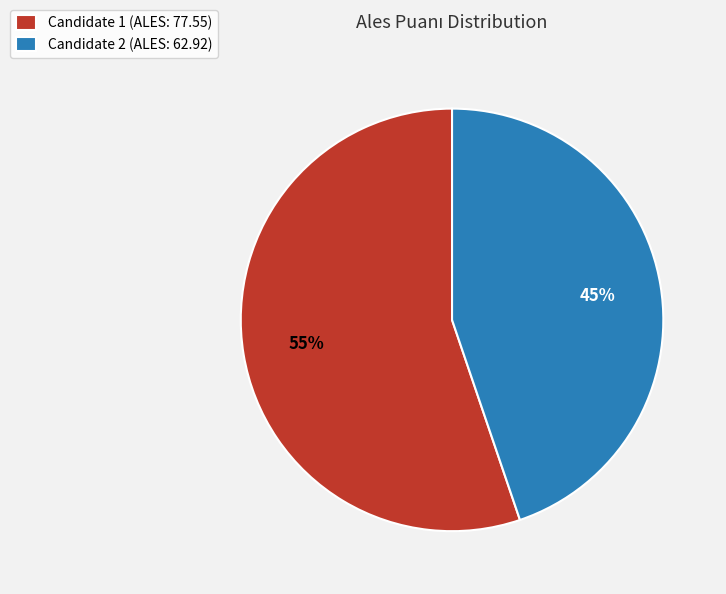

To the nearest percent, what is the average slice percentage?

50%